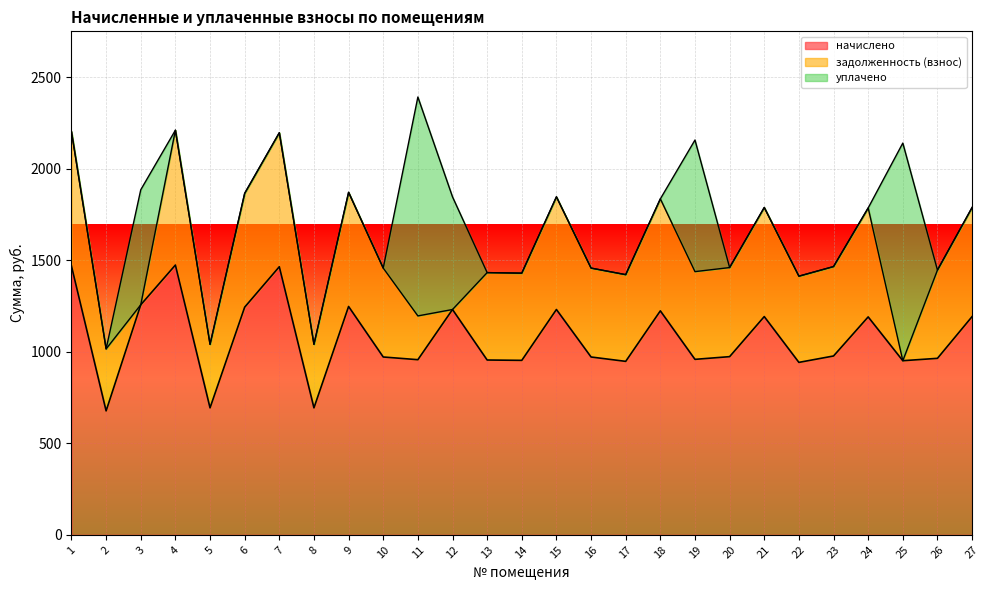

Read the задолженность (взнос) value at 2.

338.6